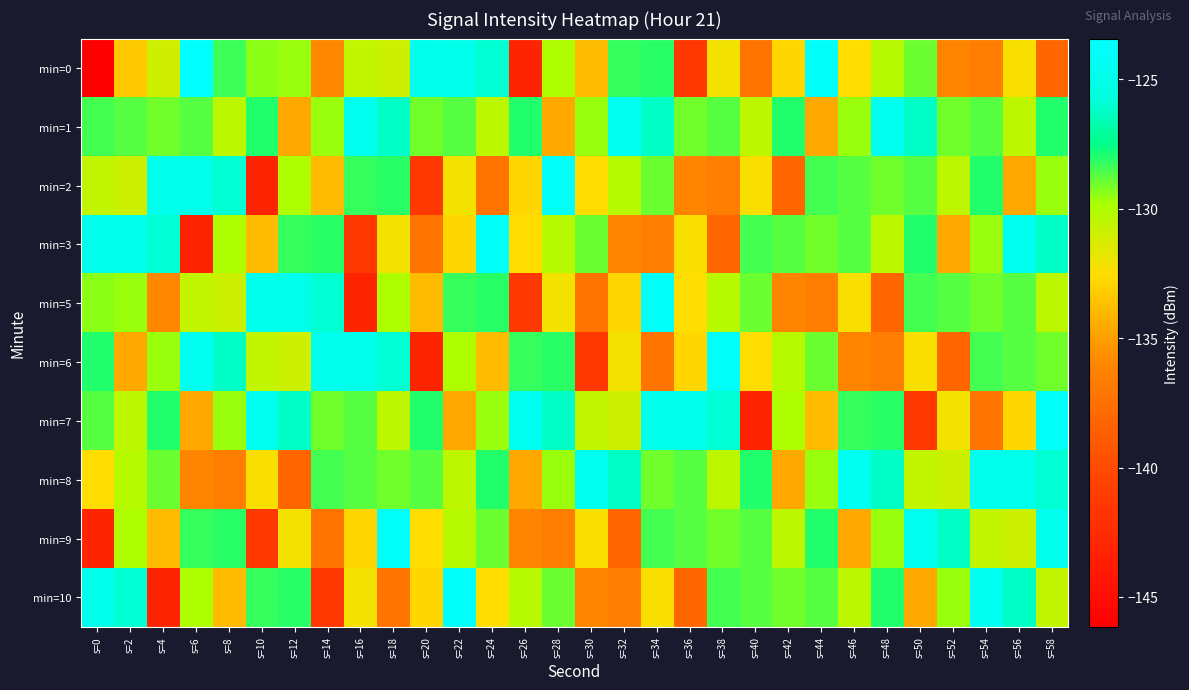

How many distinct data groups are displayed?

10